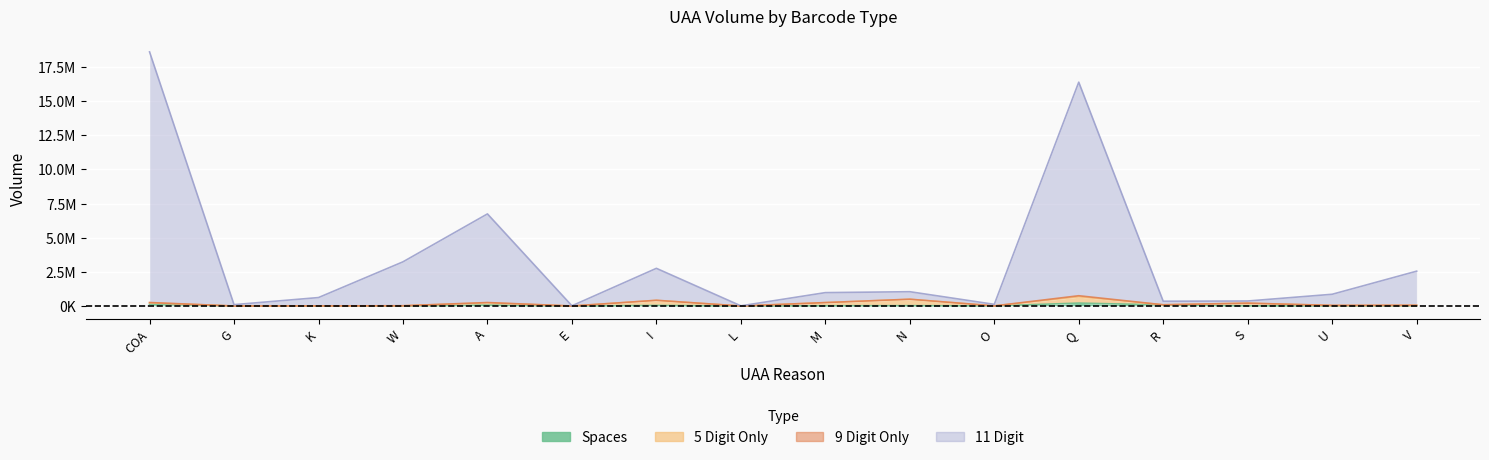

Between Q and V, which series saw the biggest shift?

11 Digit